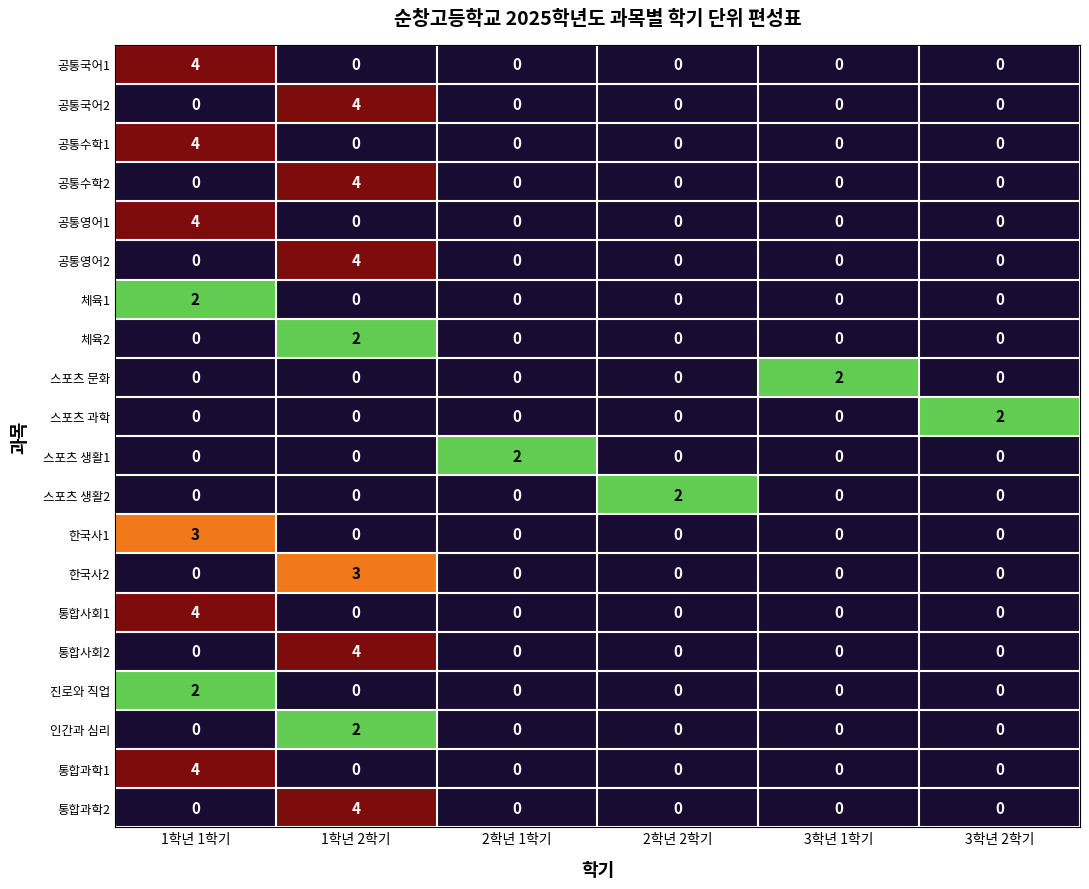

At how many categories does at least one series exceed 1?

6